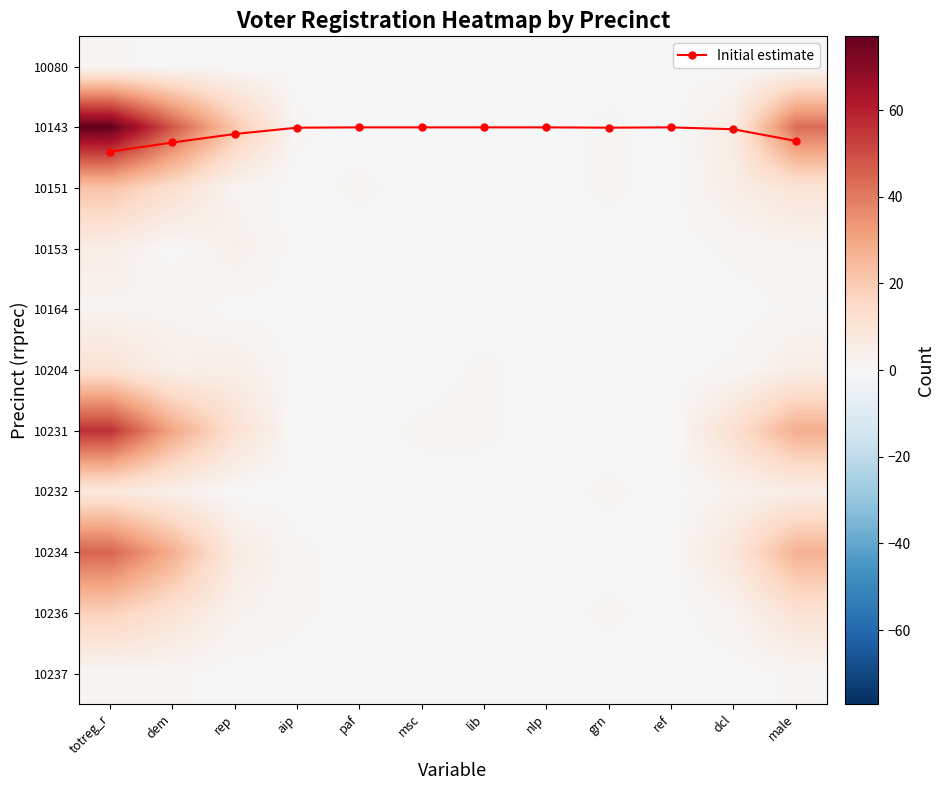

What is the difference between the highest and lowest values at msc?

1.0